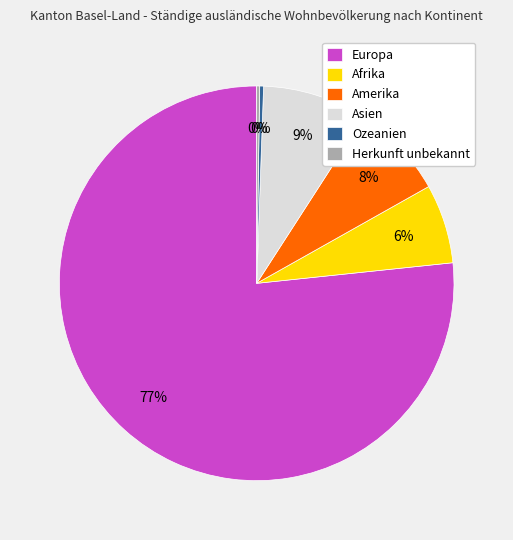

To the nearest percent, what portion does Europa represent?

77%